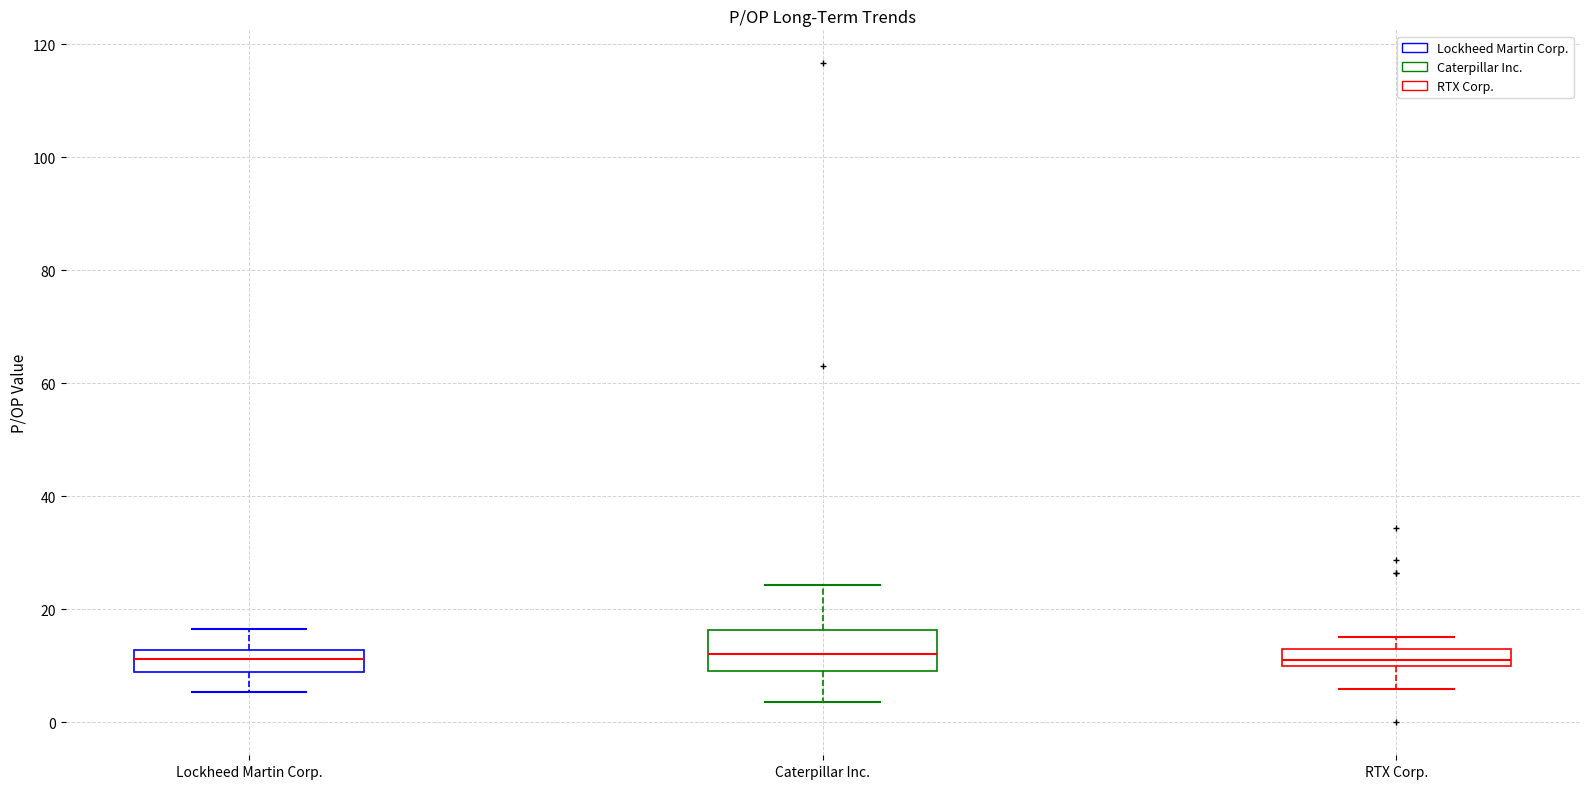

Comparing the boxes themselves (not the whiskers), which one is the tallest?

Caterpillar Inc.